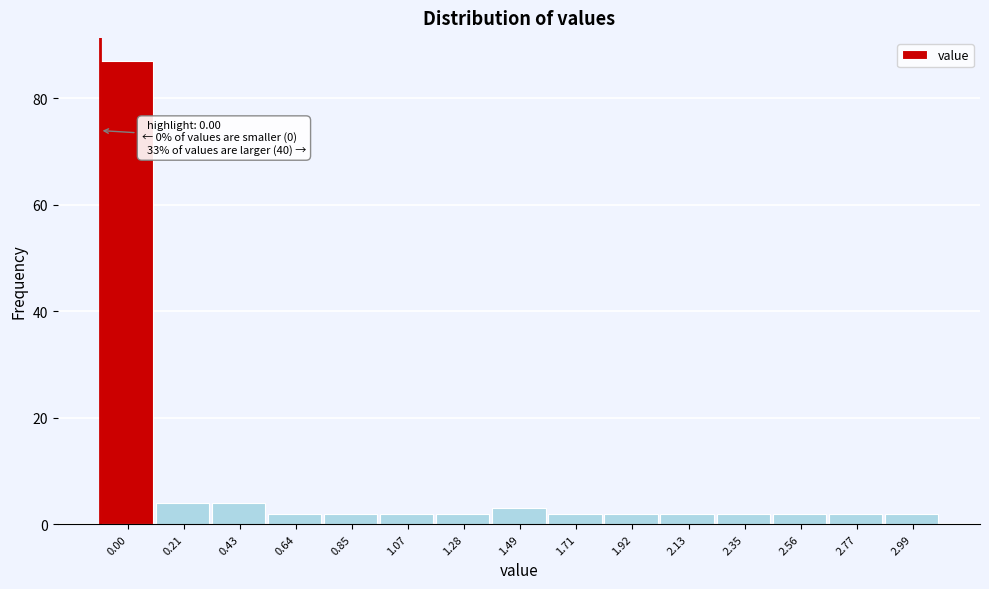

Reading left to right, what are all the values shown in this chart?

0.00=87	0.21=4	0.43=4	0.64=2	0.85=2	1.07=2	1.28=2	1.49=3	1.71=2	1.92=2	2.13=2	2.35=2	2.56=2	2.77=2	2.99=2